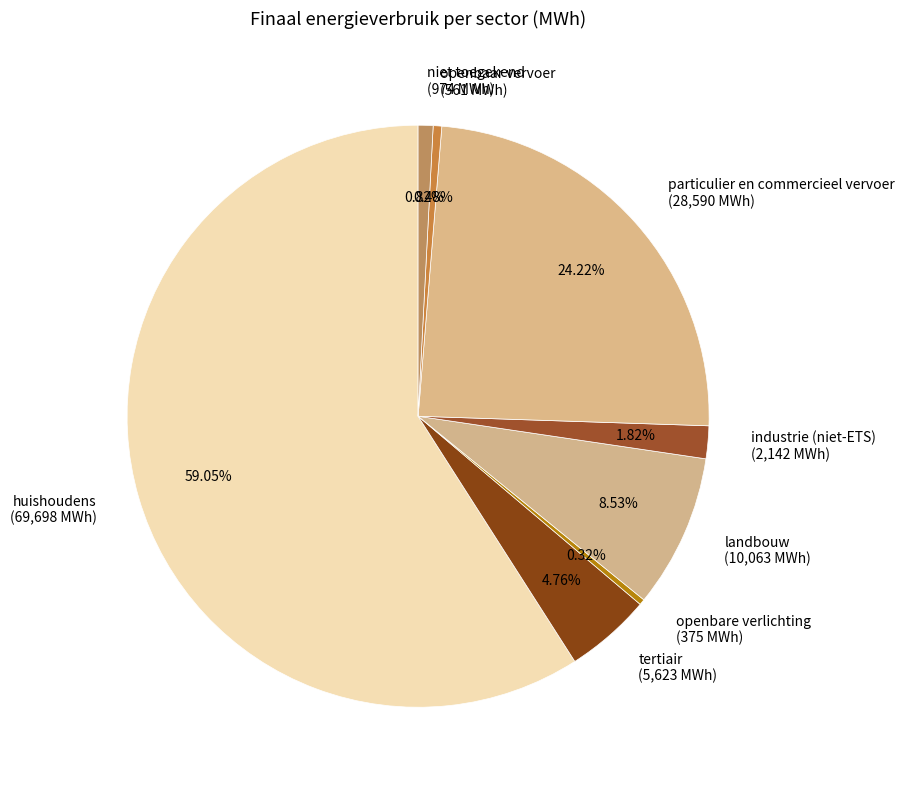

Is there any slice that represents more than half of the pie?

Yes